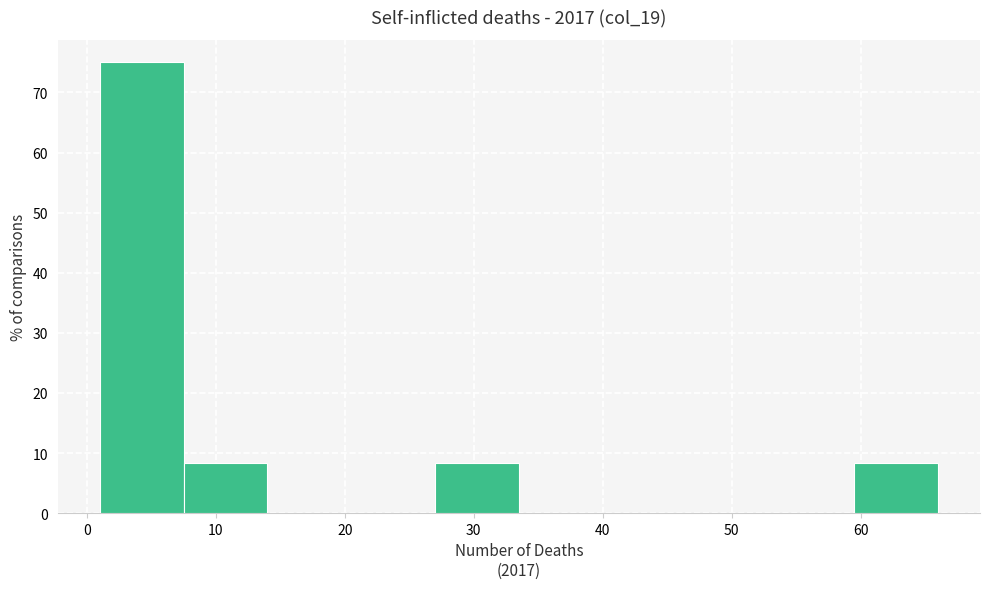

Reading left to right, list every bar in this chart as the range it spans on the x-axis followed by its height. Neither the bar edges nor the heights are printed on the chart, so give them approximately, as read against the axes.

1.0 to 7.5: 75
7.5 to 14.0: 8
14.0 to 20.5: 0
20.5 to 27.0: 0
27.0 to 33.5: 8
33.5 to 40.0: 0
40.0 to 46.5: 0
46.5 to 53.0: 0
53.0 to 59.5: 0
59.5 to 66.0: 8